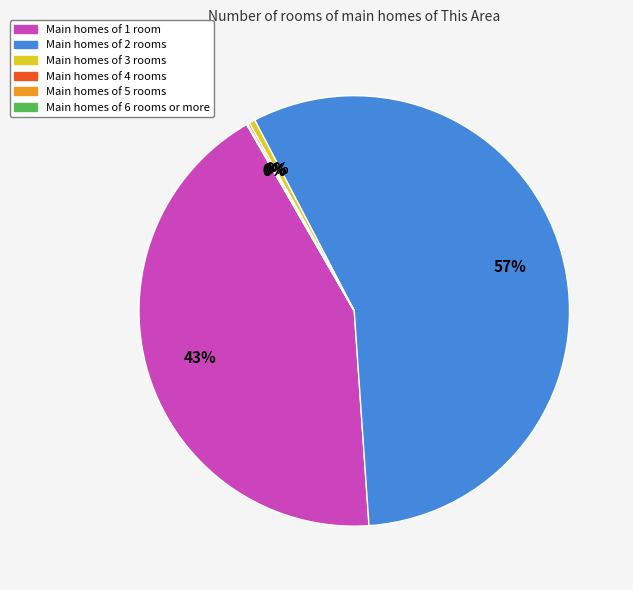

Is there a majority slice in this chart?

Yes